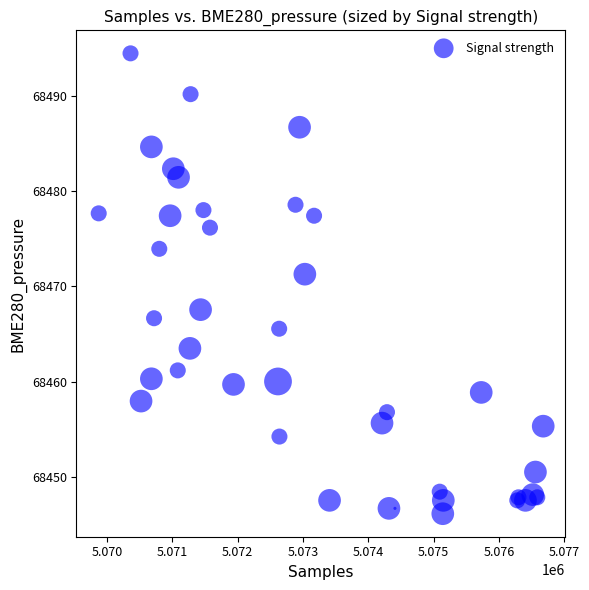

What Y value in the scatter plot is closest to 68470?

68471.3